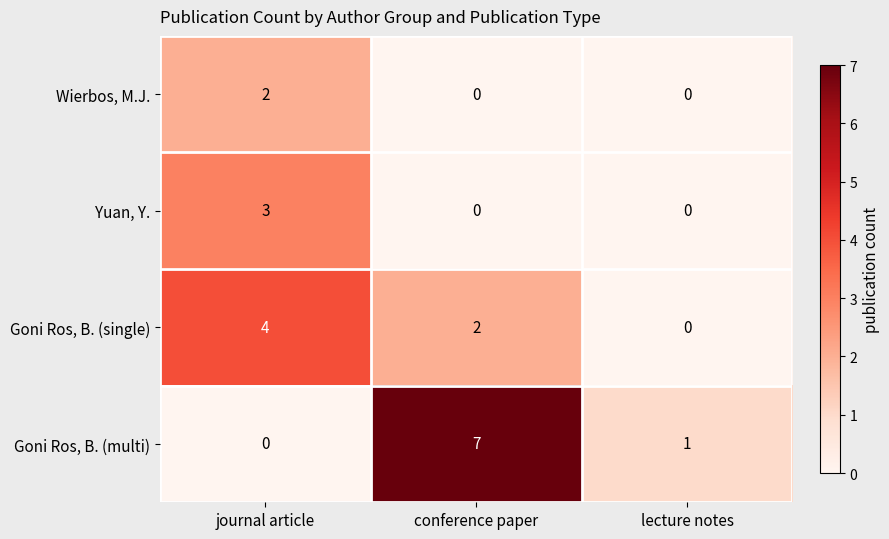

Which series has the largest total across all categories?

Goni Ros, B. (multi)